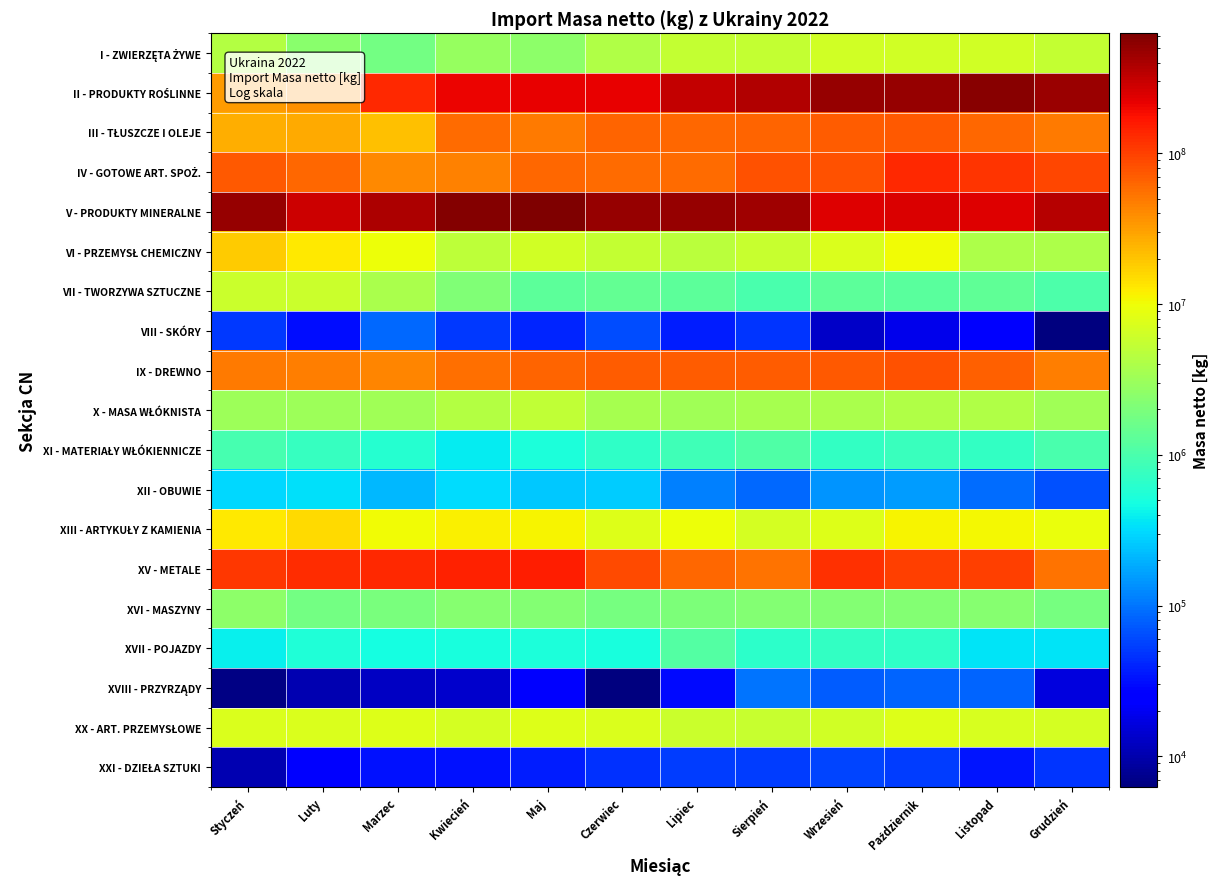

Count the number of categories in the chart.

12